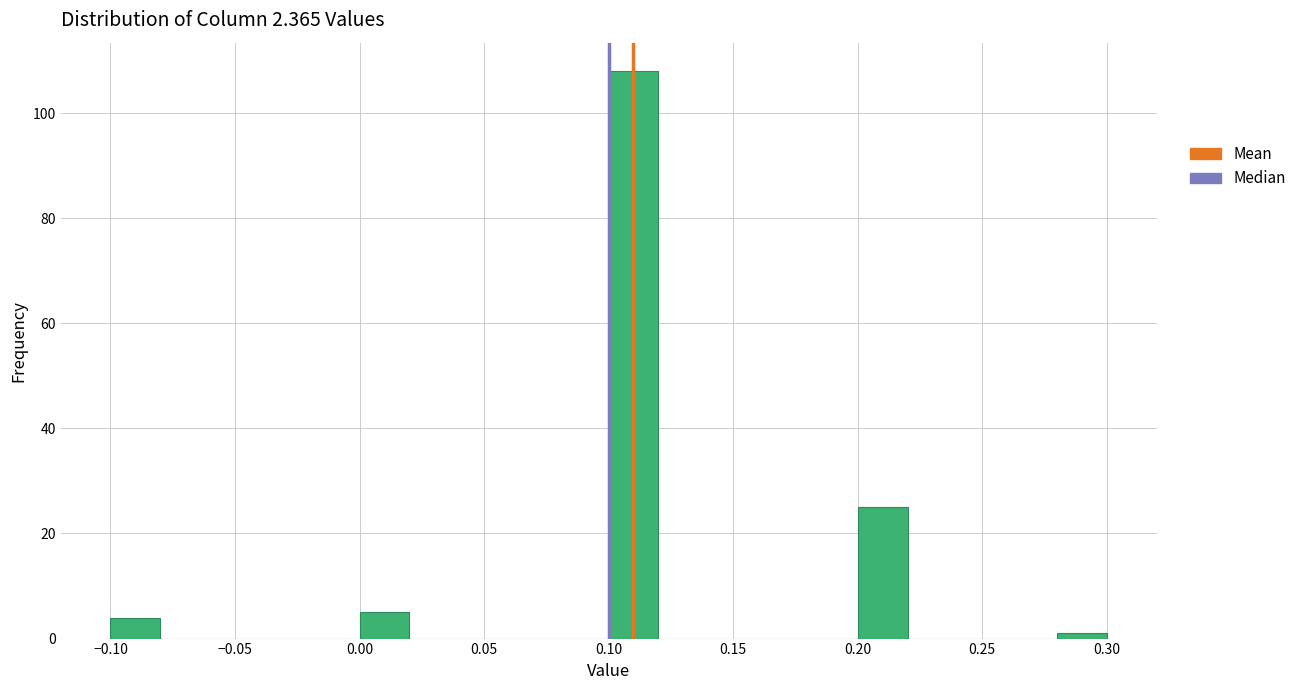

Reading left to right, transcribe this chart: for each bar, give the range it covers on the x-axis and its height. The values are not printed on the chart, so give them approximately, as read against the axis.

-0.10 to -0.08: 4
-0.08 to -0.06: 0
-0.06 to -0.04: 0
-0.04 to -0.02: 0
-0.02 to 0.00: 0
0.00 to 0.02: 6
0.02 to 0.04: 0
0.04 to 0.06: 0
0.06 to 0.08: 0
0.08 to 0.10: 0
0.10 to 0.12: 108
0.12 to 0.14: 0
0.14 to 0.16: 0
0.16 to 0.18: 0
0.18 to 0.20: 0
0.20 to 0.22: 26
0.22 to 0.24: 0
0.24 to 0.26: 0
0.26 to 0.28: 0
0.28 to 0.30: under 2